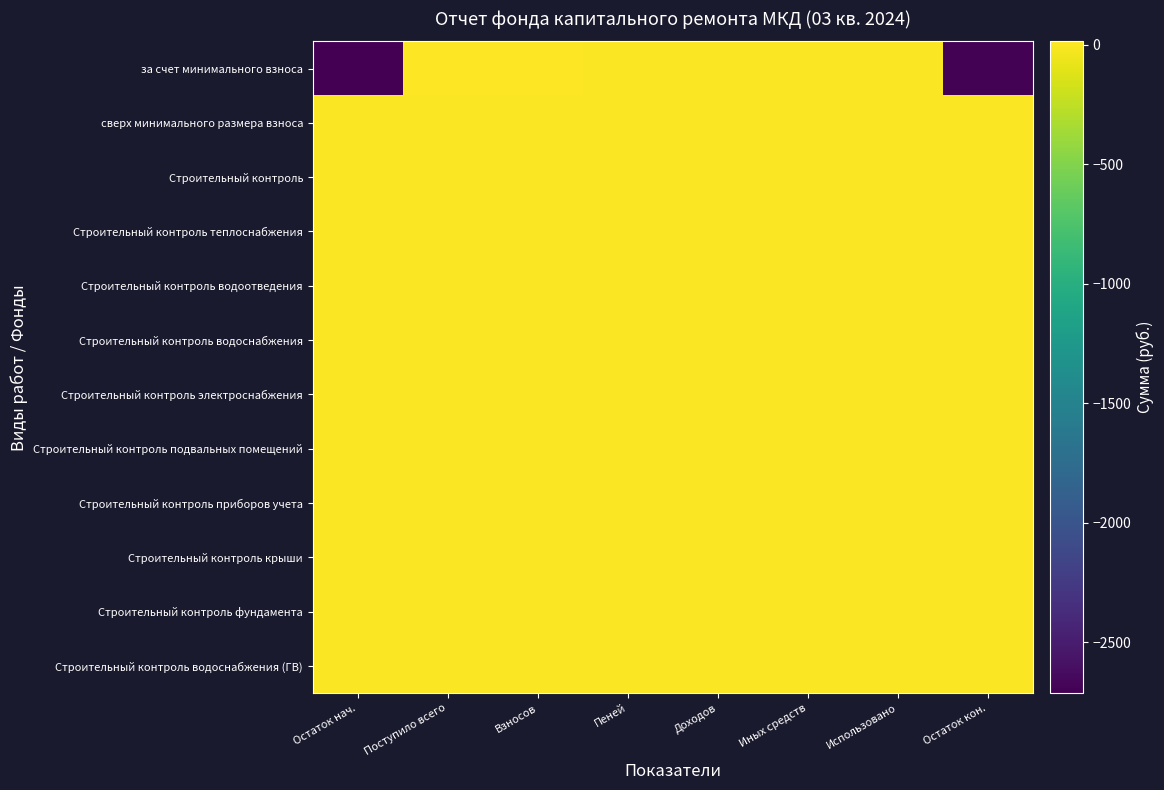

Reading left to right, extract all data points from this chart.

за счет минимального взноса: Остаток нач.=-2713.2	Поступило всего=14.7	Взносов=14.7	Пеней=0.0	Доходов=0.0	Иных средств=0.0	Использовано=0.0	Остаток кон.=-2698.5
сверх минимального размера взноса: Остаток нач.=0.0	Поступило всего=0.0	Взносов=0.0	Пеней=0.0	Доходов=0.0	Иных средств=0.0	Использовано=0.0	Остаток кон.=0.0
Строительный контроль: Остаток нач.=0.0	Поступило всего=0.0	Взносов=0.0	Пеней=0.0	Доходов=0.0	Иных средств=0.0	Использовано=0.0	Остаток кон.=0.0
Строительный контроль теплоснабжения: Остаток нач.=0.0	Поступило всего=0.0	Взносов=0.0	Пеней=0.0	Доходов=0.0	Иных средств=0.0	Использовано=0.0	Остаток кон.=0.0
Строительный контроль водоотведения: Остаток нач.=0.0	Поступило всего=0.0	Взносов=0.0	Пеней=0.0	Доходов=0.0	Иных средств=0.0	Использовано=0.0	Остаток кон.=0.0
Строительный контроль водоснабжения: Остаток нач.=0.0	Поступило всего=0.0	Взносов=0.0	Пеней=0.0	Доходов=0.0	Иных средств=0.0	Использовано=0.0	Остаток кон.=0.0
Строительный контроль электроснабжения: Остаток нач.=0.0	Поступило всего=0.0	Взносов=0.0	Пеней=0.0	Доходов=0.0	Иных средств=0.0	Использовано=0.0	Остаток кон.=0.0
Строительный контроль подвальных помещений: Остаток нач.=0.0	Поступило всего=0.0	Взносов=0.0	Пеней=0.0	Доходов=0.0	Иных средств=0.0	Использовано=0.0	Остаток кон.=0.0
Строительный контроль приборов учета: Остаток нач.=0.0	Поступило всего=0.0	Взносов=0.0	Пеней=0.0	Доходов=0.0	Иных средств=0.0	Использовано=0.0	Остаток кон.=0.0
Строительный контроль крыши: Остаток нач.=0.0	Поступило всего=0.0	Взносов=0.0	Пеней=0.0	Доходов=0.0	Иных средств=0.0	Использовано=0.0	Остаток кон.=0.0
Строительный контроль фундамента: Остаток нач.=0.0	Поступило всего=0.0	Взносов=0.0	Пеней=0.0	Доходов=0.0	Иных средств=0.0	Использовано=0.0	Остаток кон.=0.0
Строительный контроль водоснабжения (ГВ): Остаток нач.=0.0	Поступило всего=0.0	Взносов=0.0	Пеней=0.0	Доходов=0.0	Иных средств=0.0	Использовано=0.0	Остаток кон.=0.0